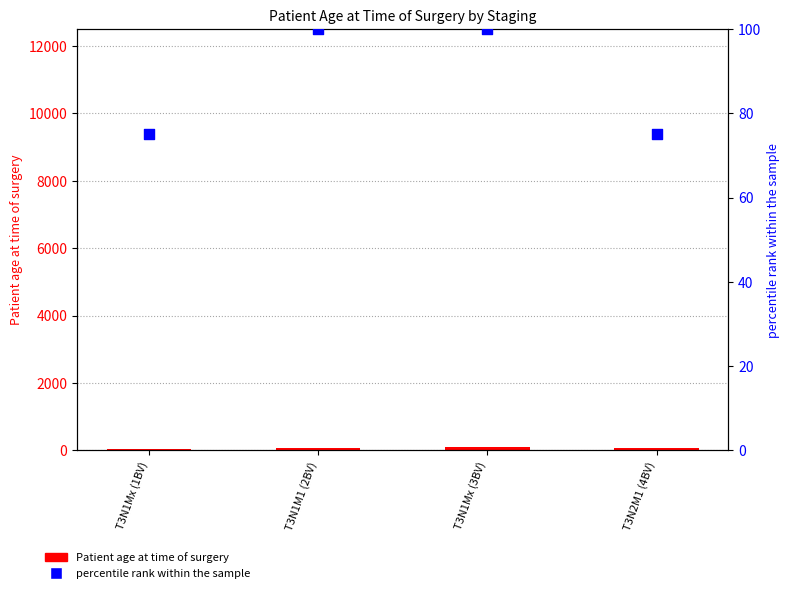

Which series contains the highest Y value?

percentile rank within the sample